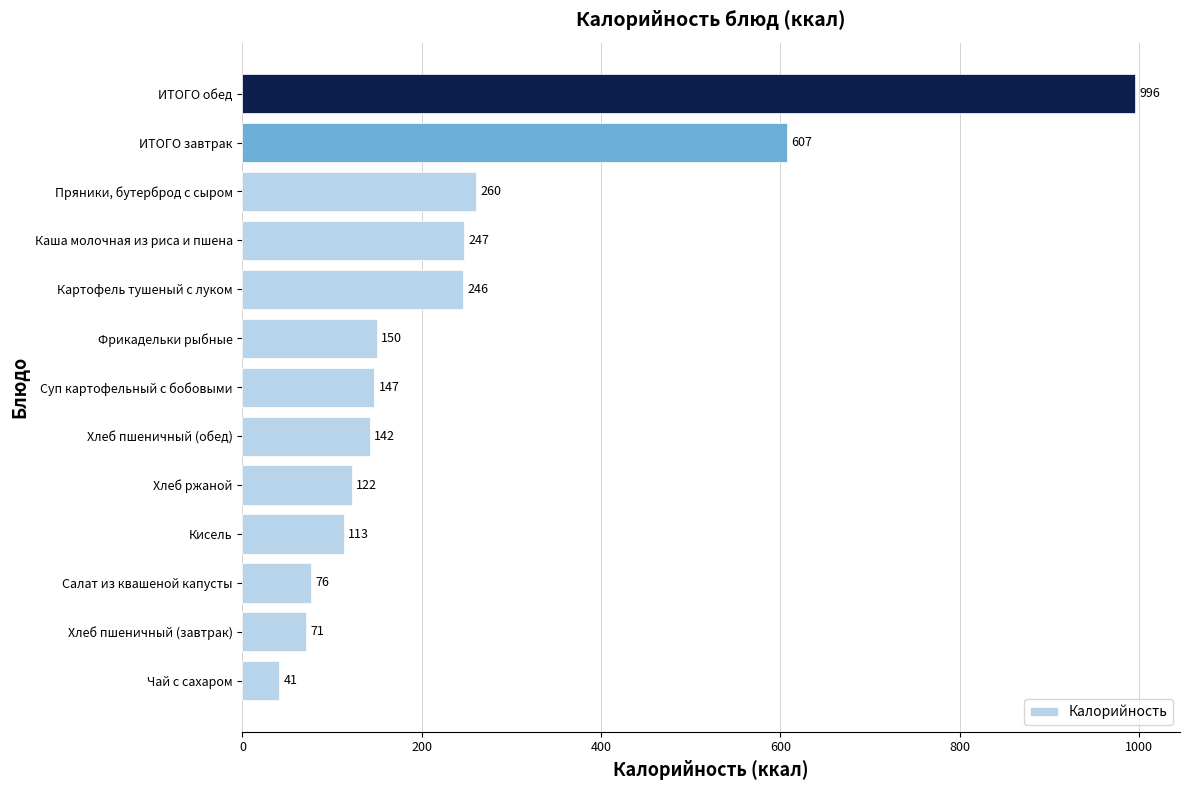

List the labels in order of value, smallest first.

Чай с сахаром, Хлеб пшеничный (завтрак), Салат из квашеной капусты, Кисель, Хлеб ржаной, Хлеб пшеничный (обед), Суп картофельный с бобовыми, Фрикадельки рыбные, Картофель тушеный с луком, Каша молочная из риса и пшена, Пряники, бутерброд с сыром, ИТОГО завтрак, ИТОГО обед